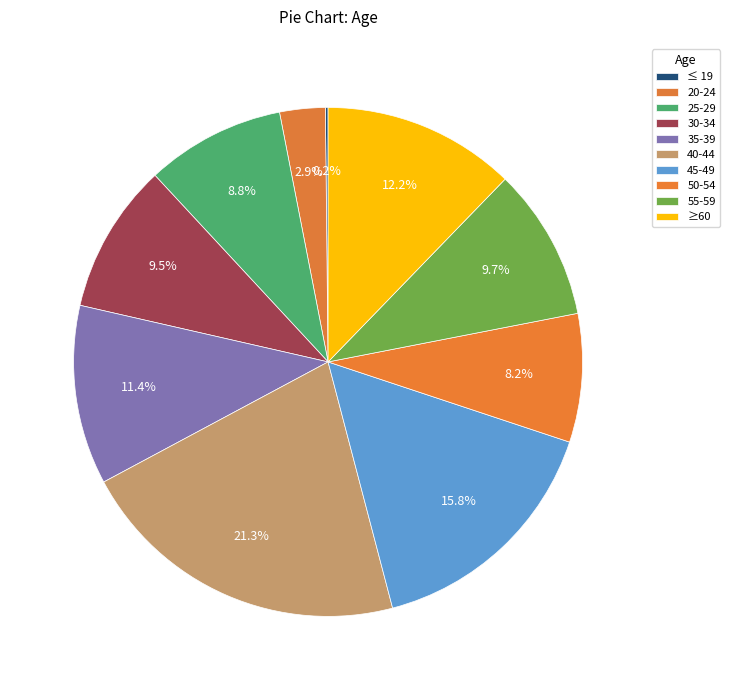

What is the smallest slice in the pie chart?

≤ 19